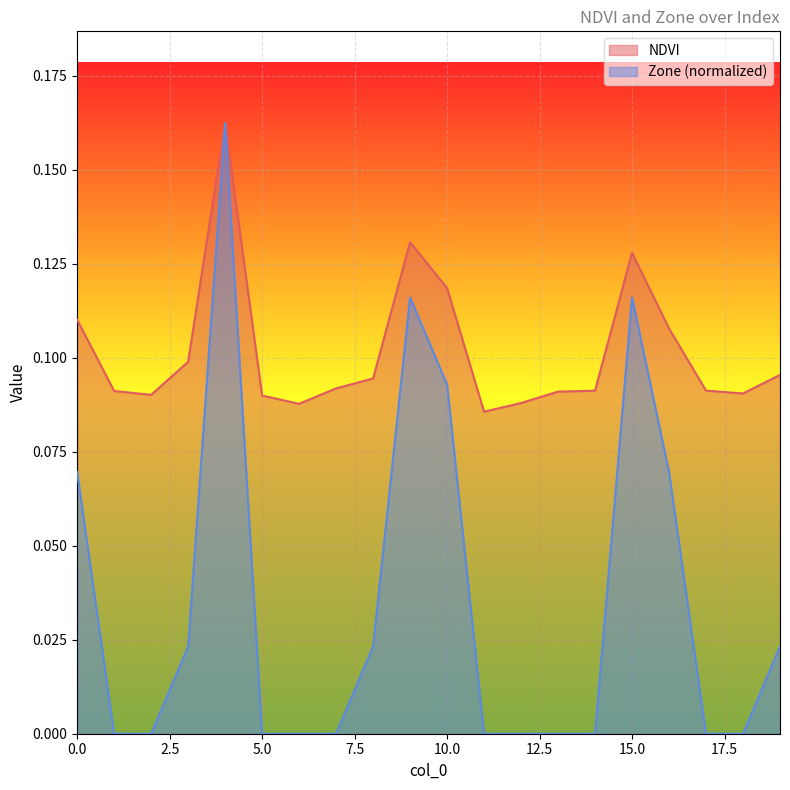

At which category does Zone reach its first local peak?

4